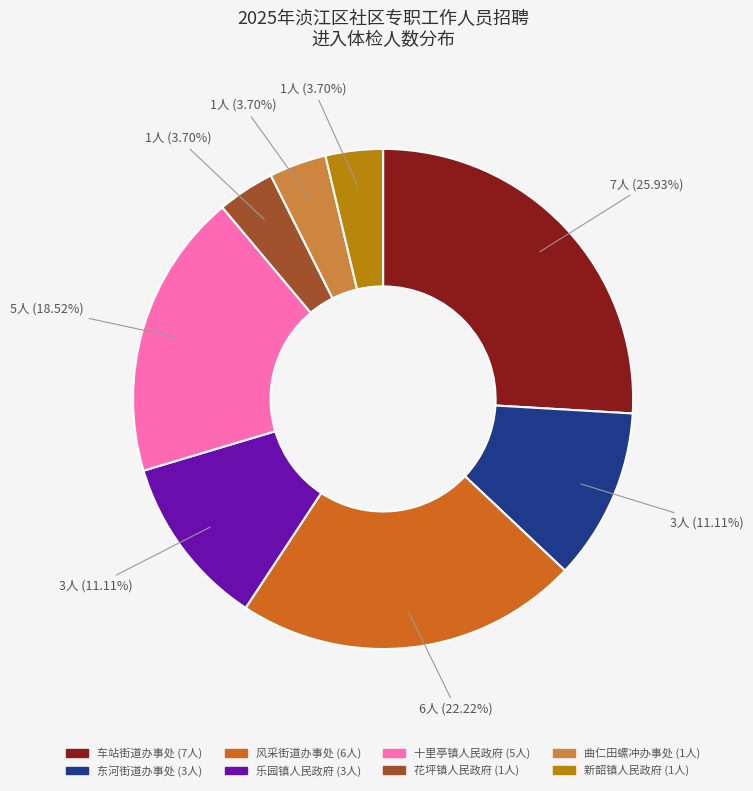

What is the ratio of the value at 十里亭镇人民政府 to the value at 乐园镇人民政府?

1.7